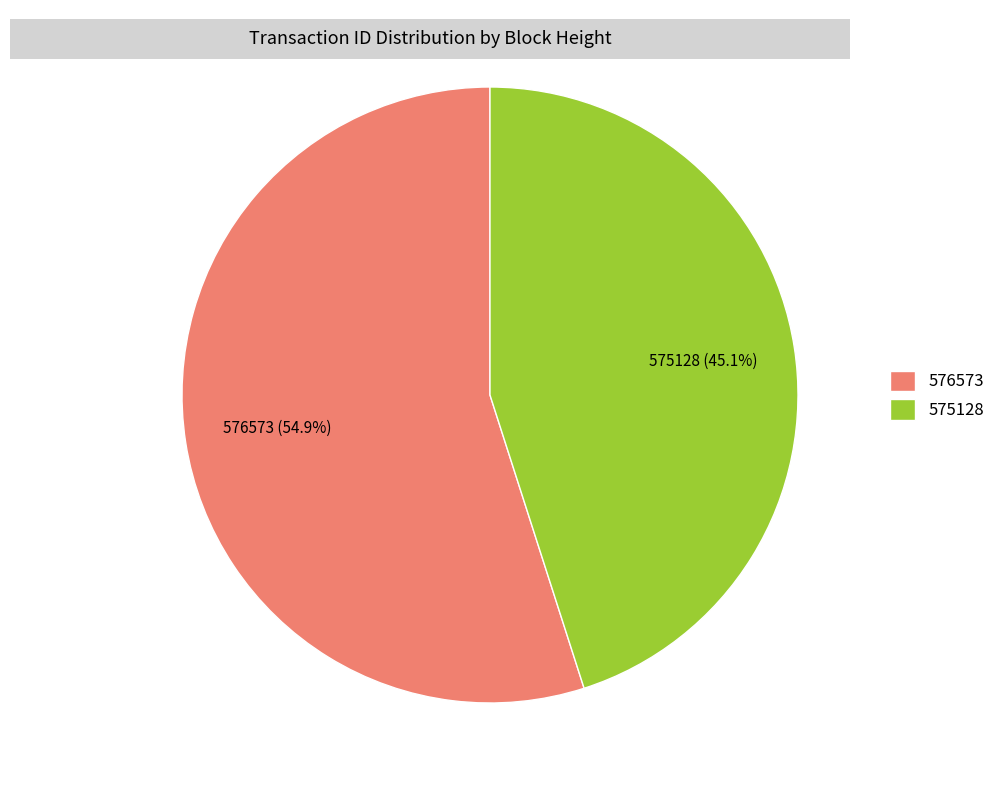

What is the majority slice?

576573